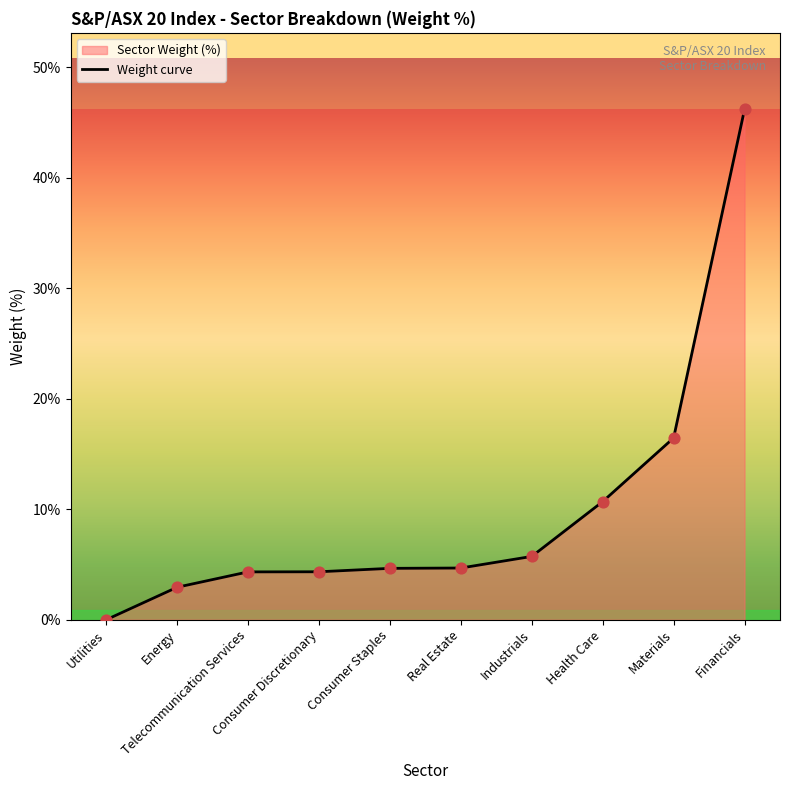

Between Industrials and Materials, which is larger?

Materials